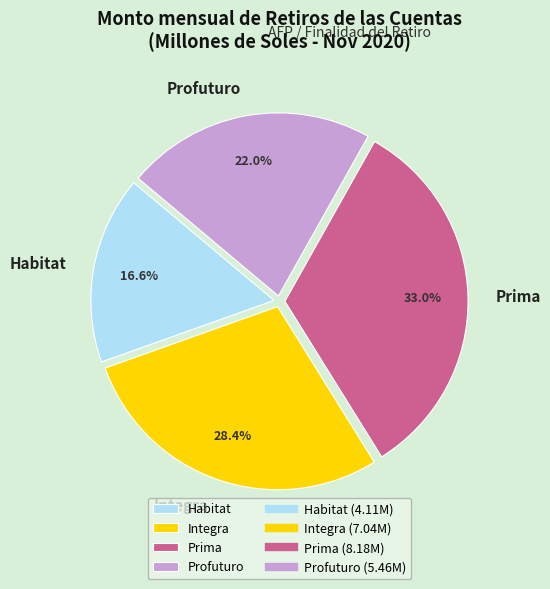

Rank the categories by value from lowest to highest.

Habitat, Profuturo, Integra, Prima